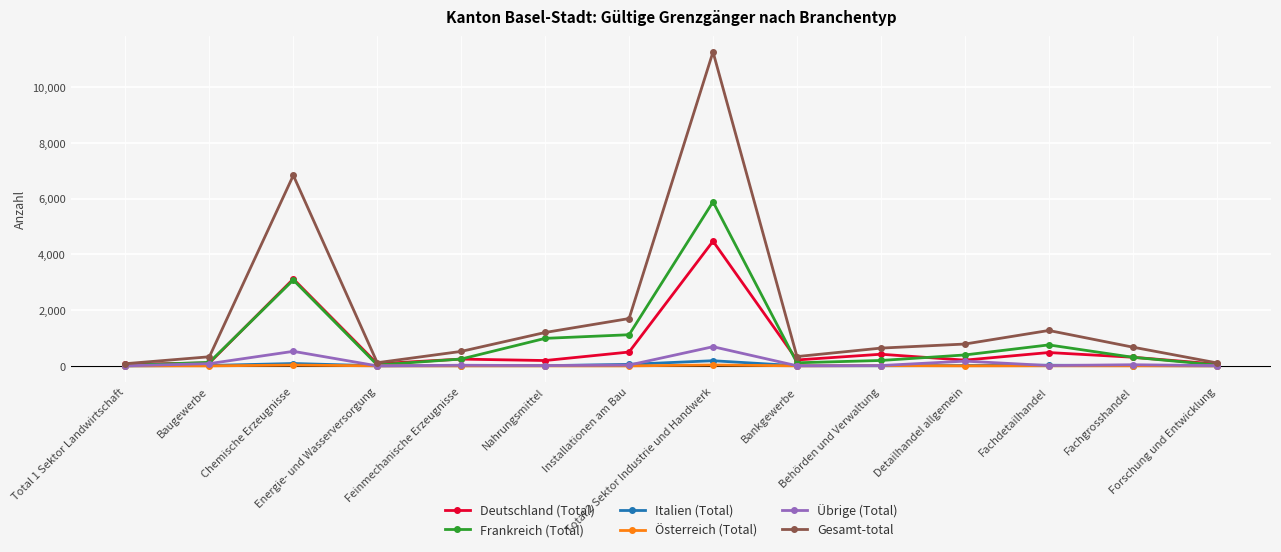

At how many categories does at least one series exceed 2040?

2